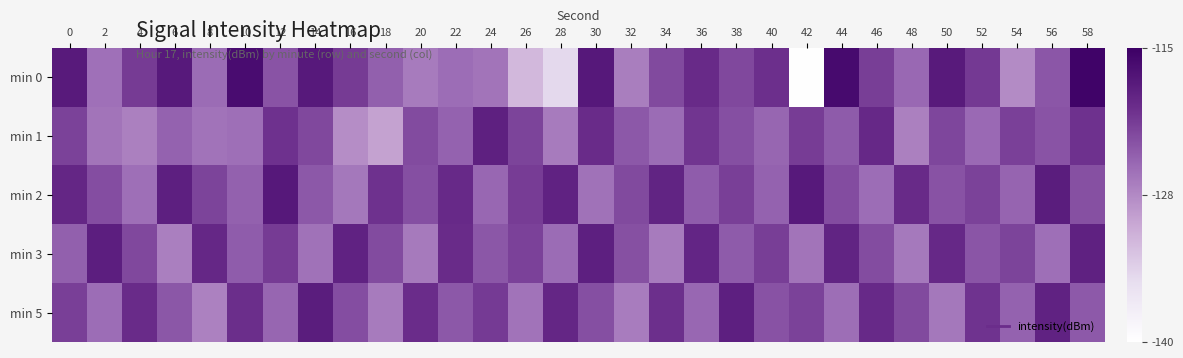

Which series has the largest total across all categories?

min 2